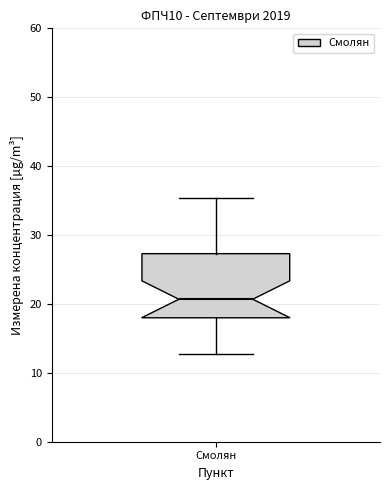

Read this box plot against the y-axis: the position of the median line, the range covered by the box, and the ends of both whiskers. The values are not printed on the chart, so give them approximately, as read against the axis.

median 21, box 18 to 27, whiskers 13 to 35